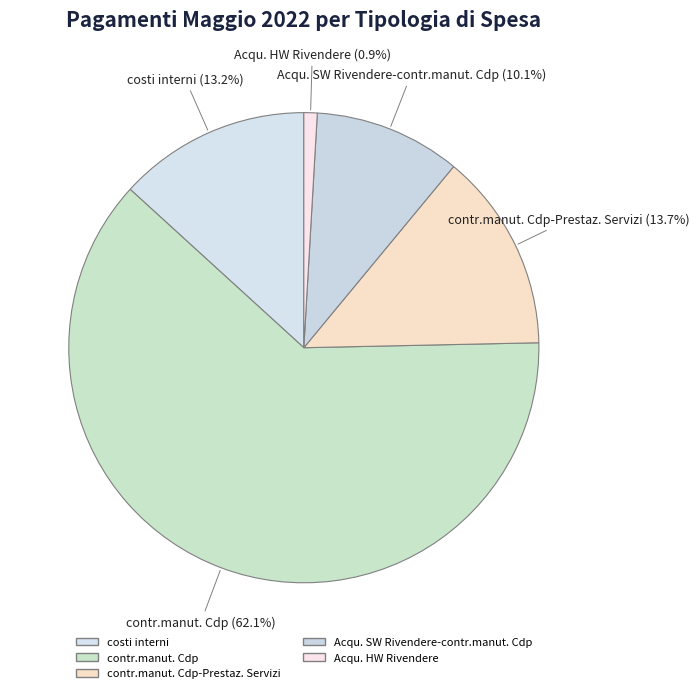

How many slices are in this pie chart?

5